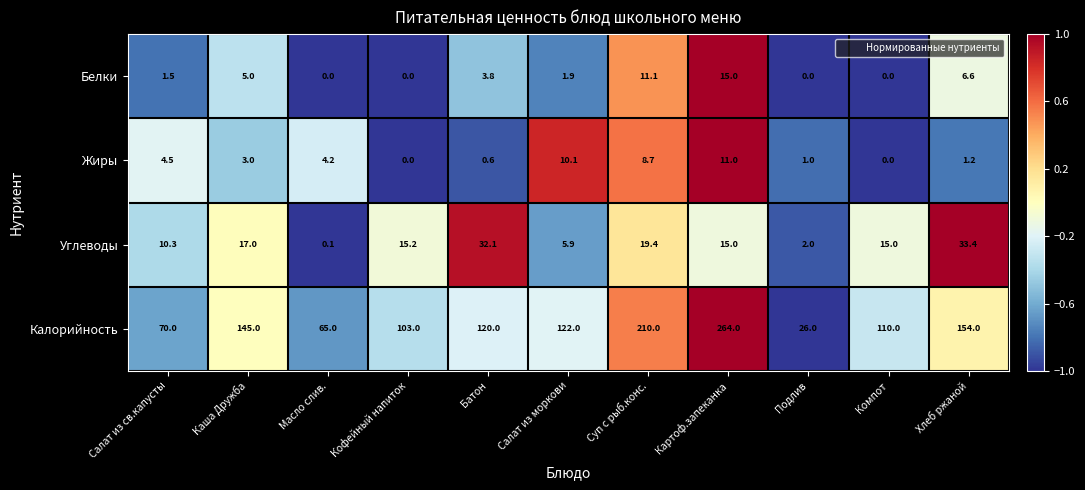

Which series changed the most between Масло слив. and Картоф.запеканка?

Калорийность